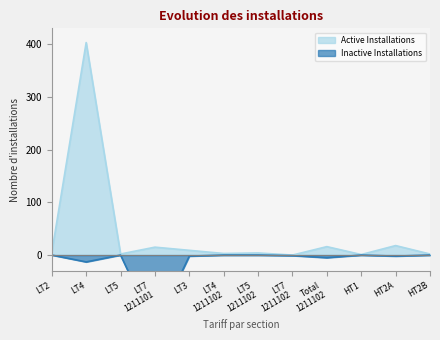

Between LT3 and LT4
1211102, which series saw the biggest shift?

Active Installations